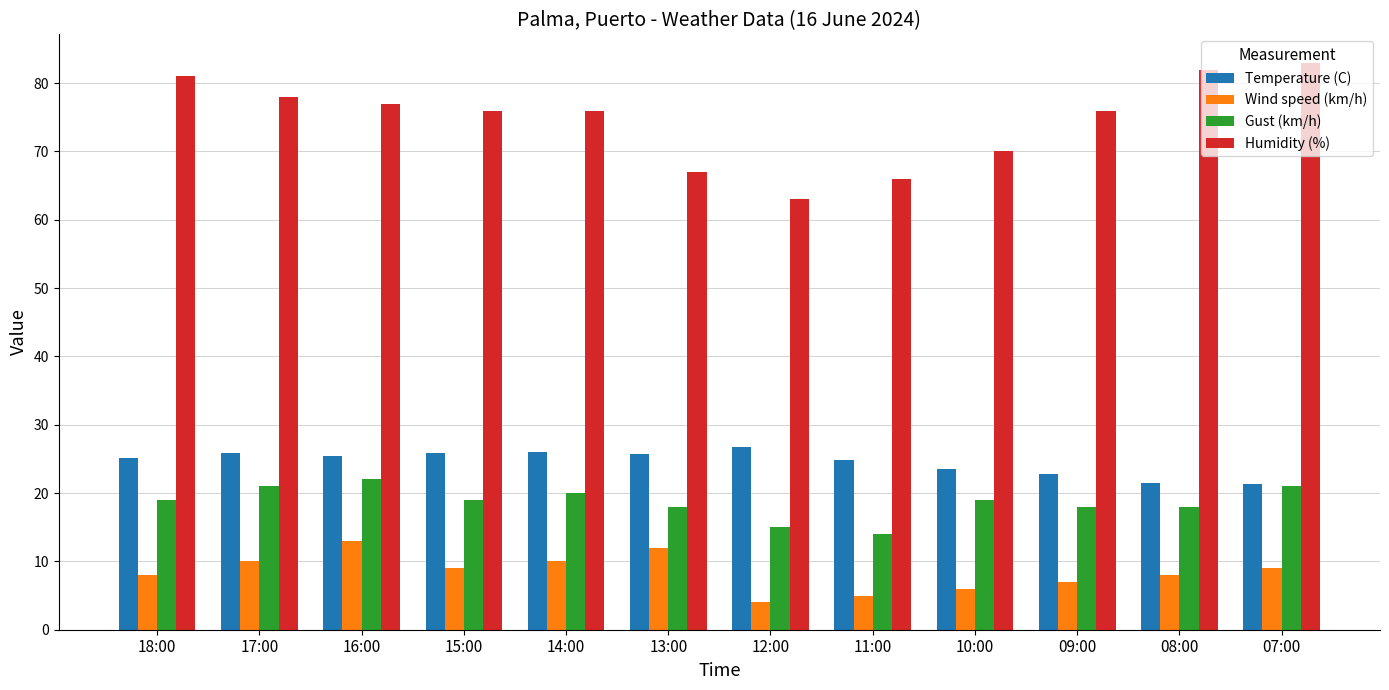

At how many categories does at least one series exceed 31?

12